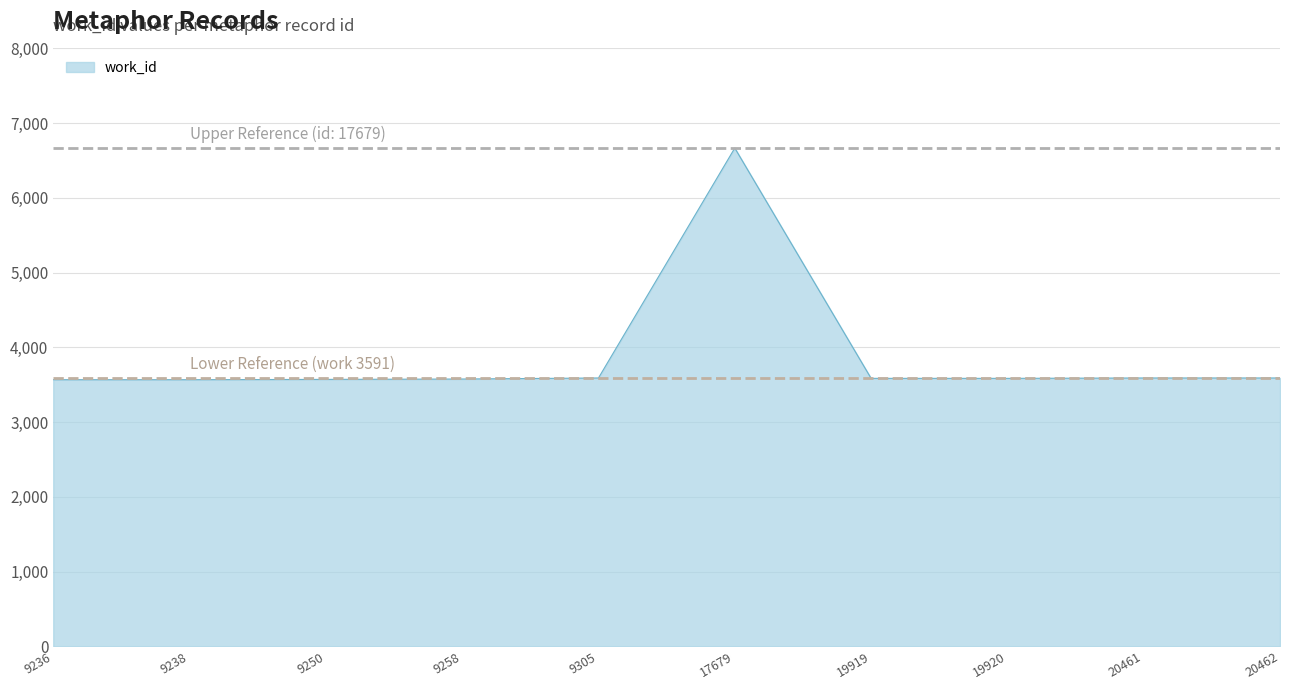

What is the average value?

3890